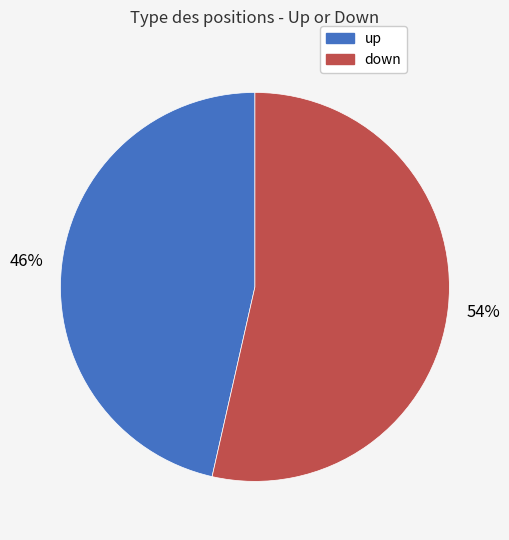

To the nearest percent, what is the average slice percentage?

50%